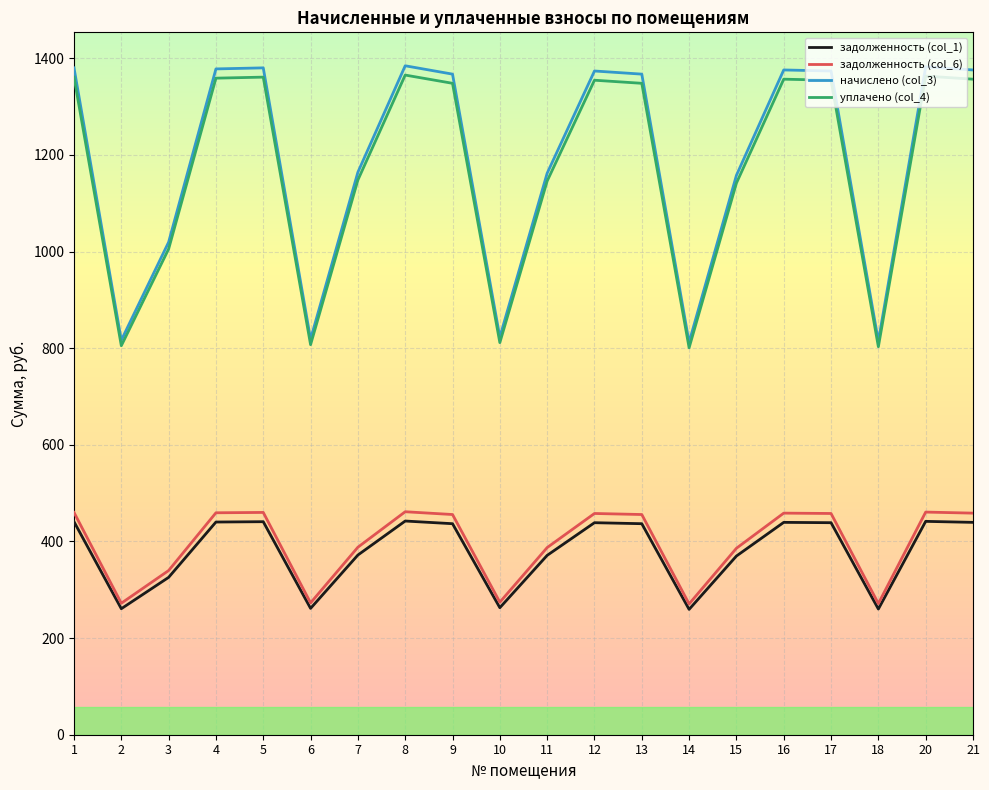

The value of задолженность (col_6) at 14 is 270.7. True or false?

True